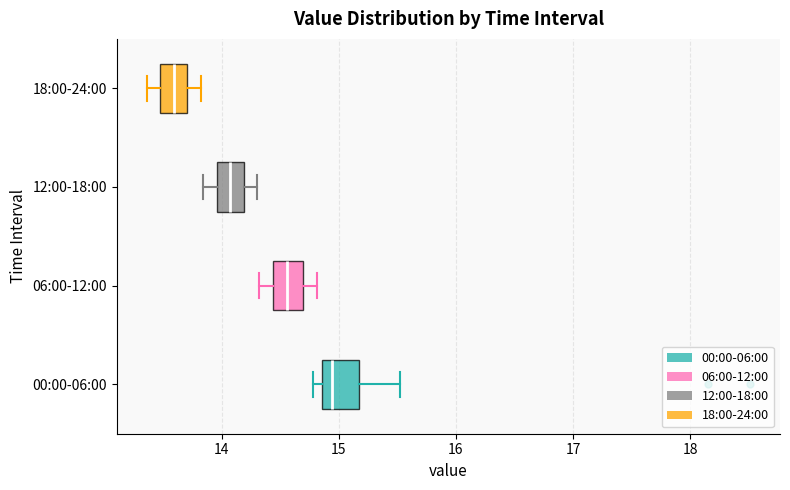

Where does the left whisker of the box for 06:00-12:00 end on the x-axis? The values are not printed on the chart, so give them approximately, as read against the axis.

14.3